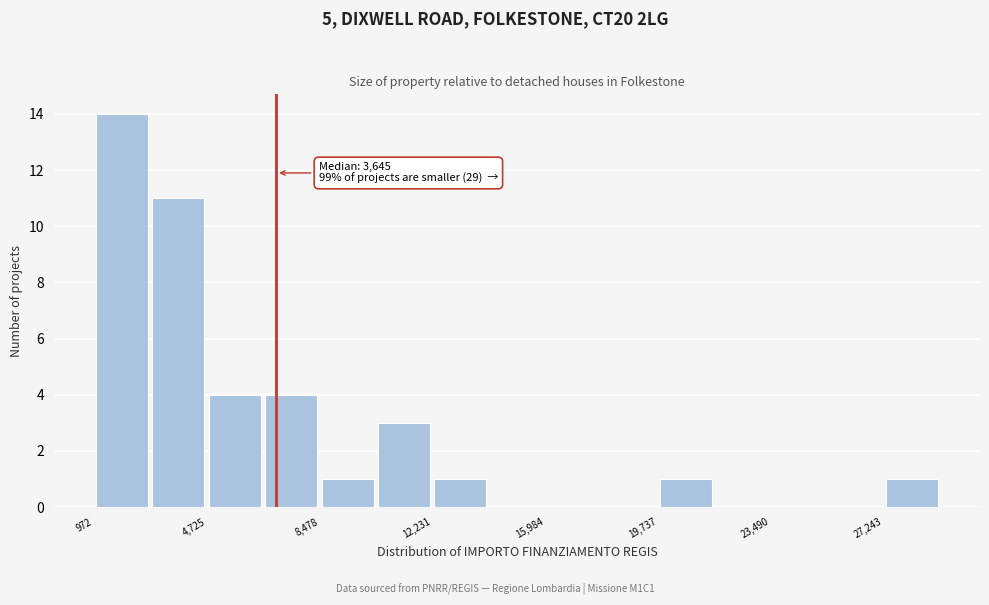

Read against the x-axis, roughly where is the centre of the tallest bar?

2000